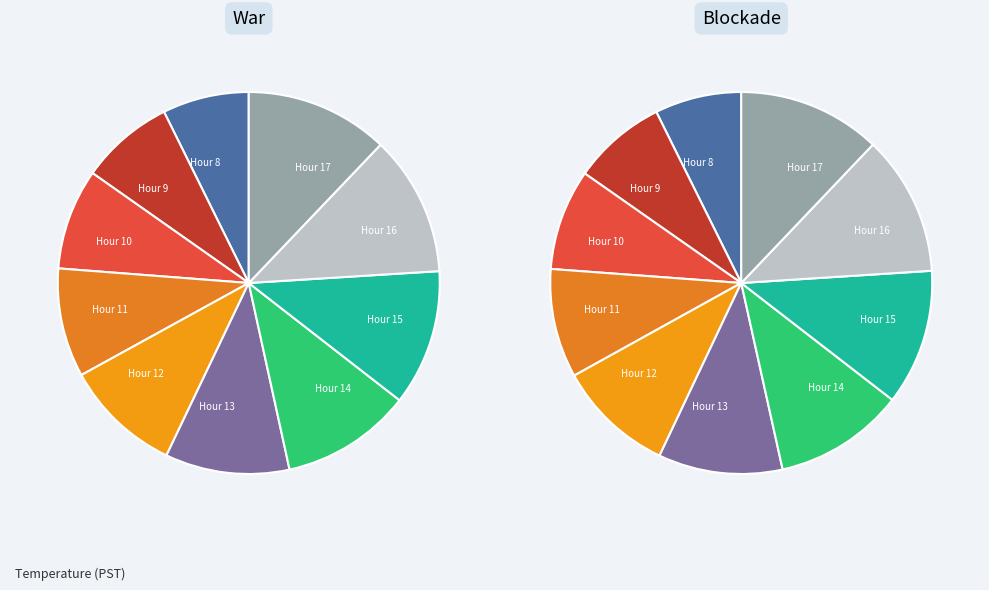

Rank the categories by value from highest to lowest.

Hour 17, Hour 16, Hour 15, Hour 14, Hour 13, Hour 12, Hour 11, Hour 10, Hour 9, Hour 8